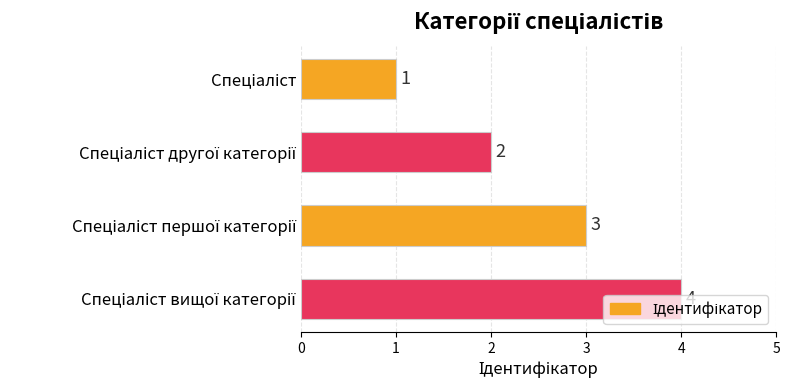

What is the sum of all values?

10